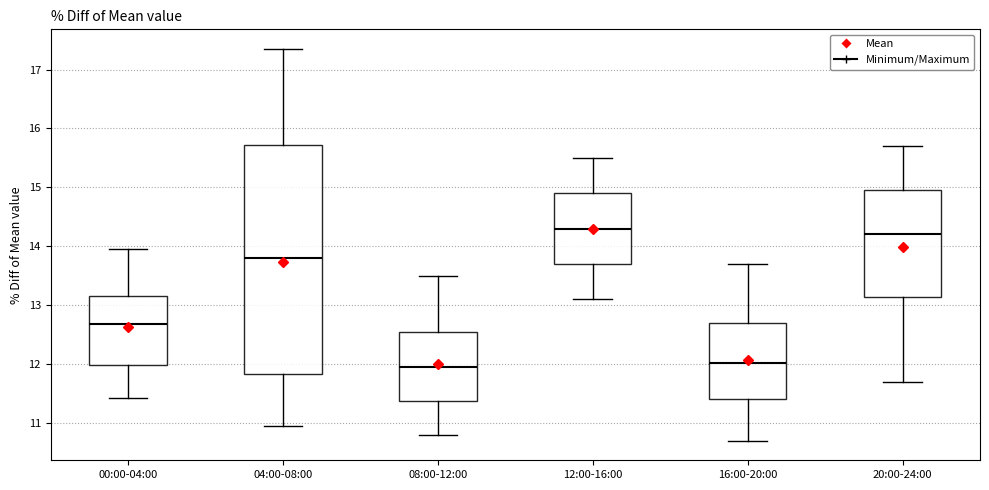

Where does the median line of the box for 00:00-04:00 sit on the y-axis? The values are not printed on the chart, so give them approximately, as read against the axis.

12.7